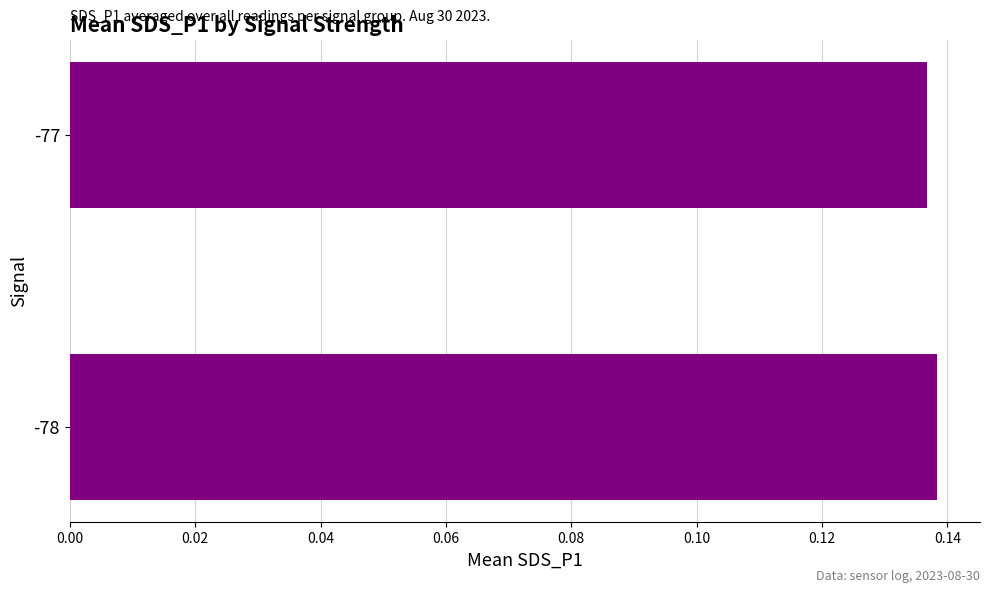

True or false: the data shows 0.2 at -77.

False